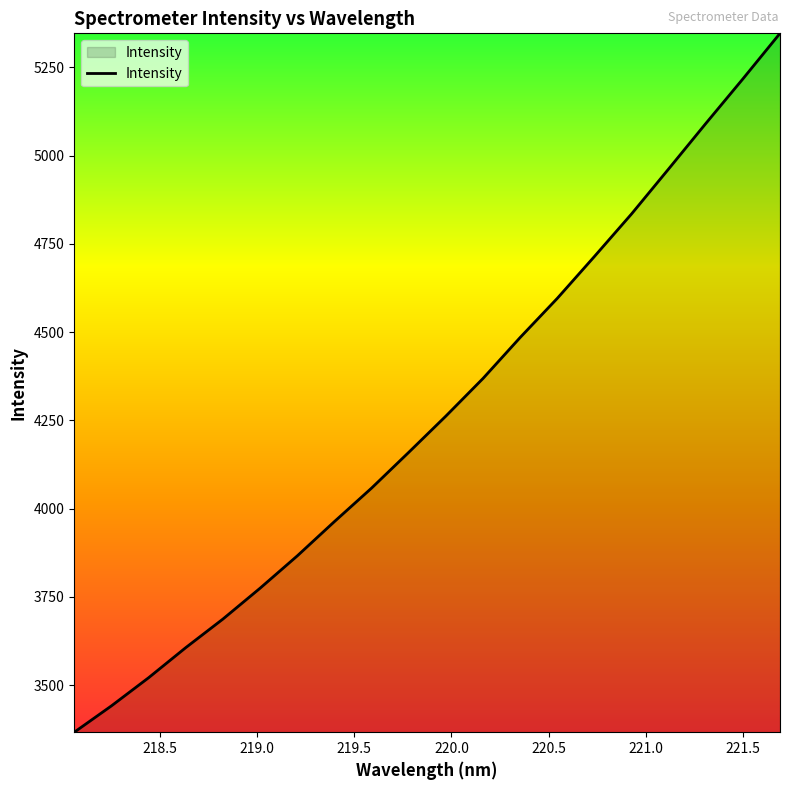

What is the difference between the maximum and minimum values?

1979.8